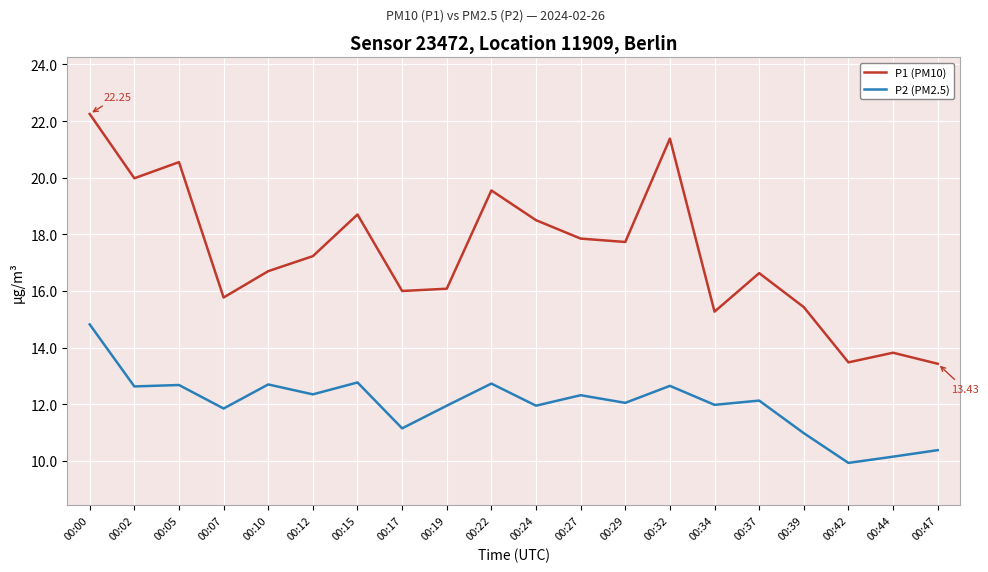

What value does the P2 (PM2.5) series have at 00:47?

10.4